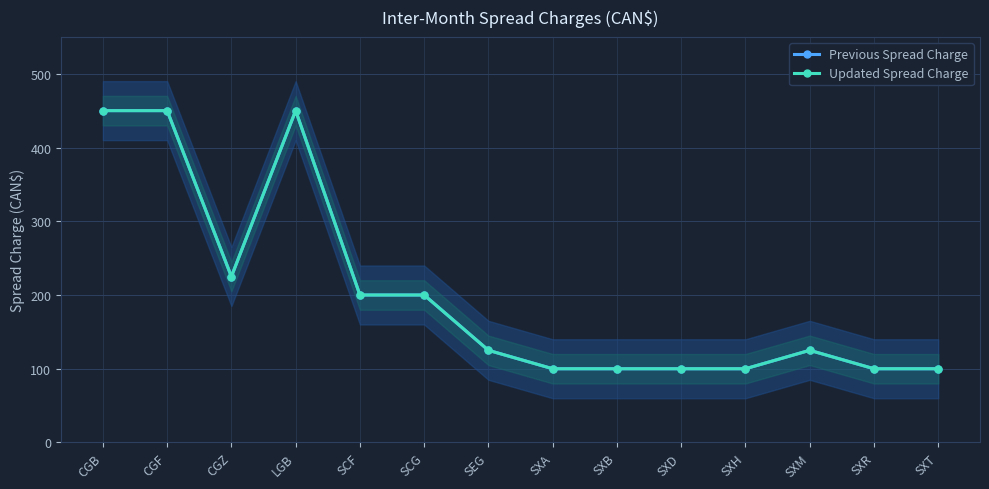

True or false: Updated Spread Charge has a value of 225 at CGZ.

True